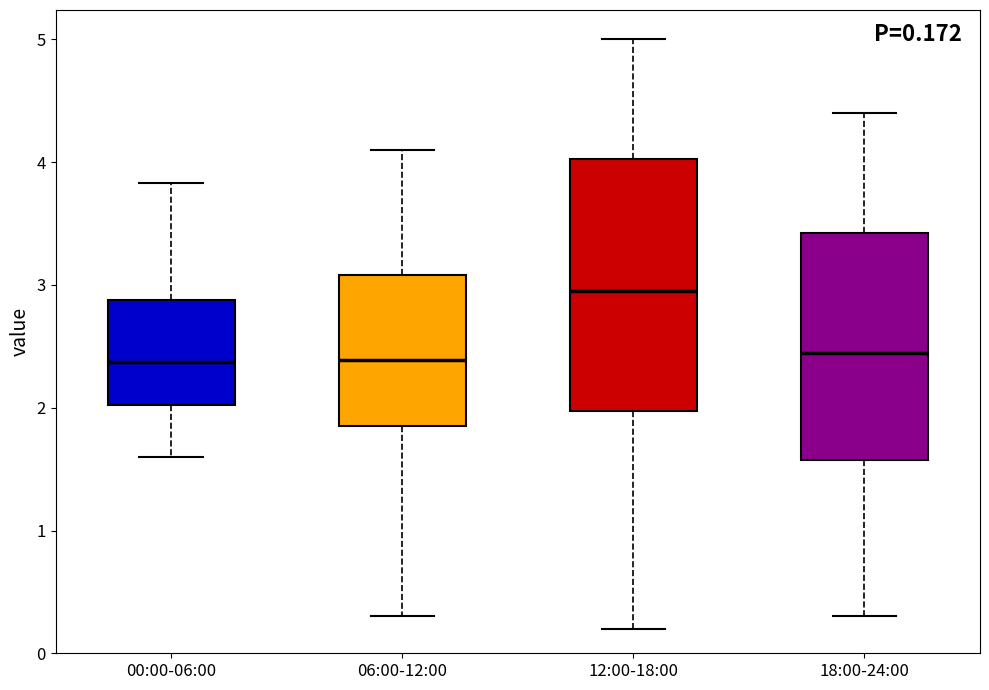

Which box's median line is the highest?

12:00-18:00